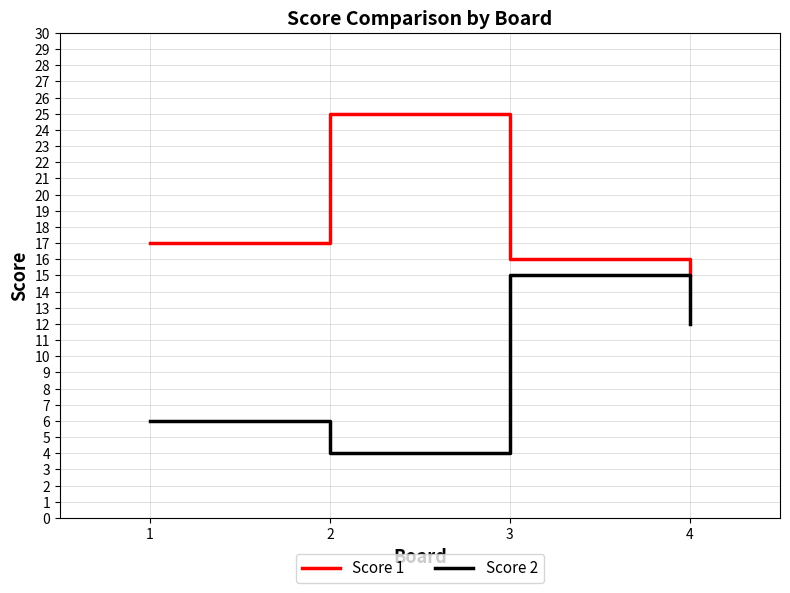

Is this an area chart (filled region under the line)?

No